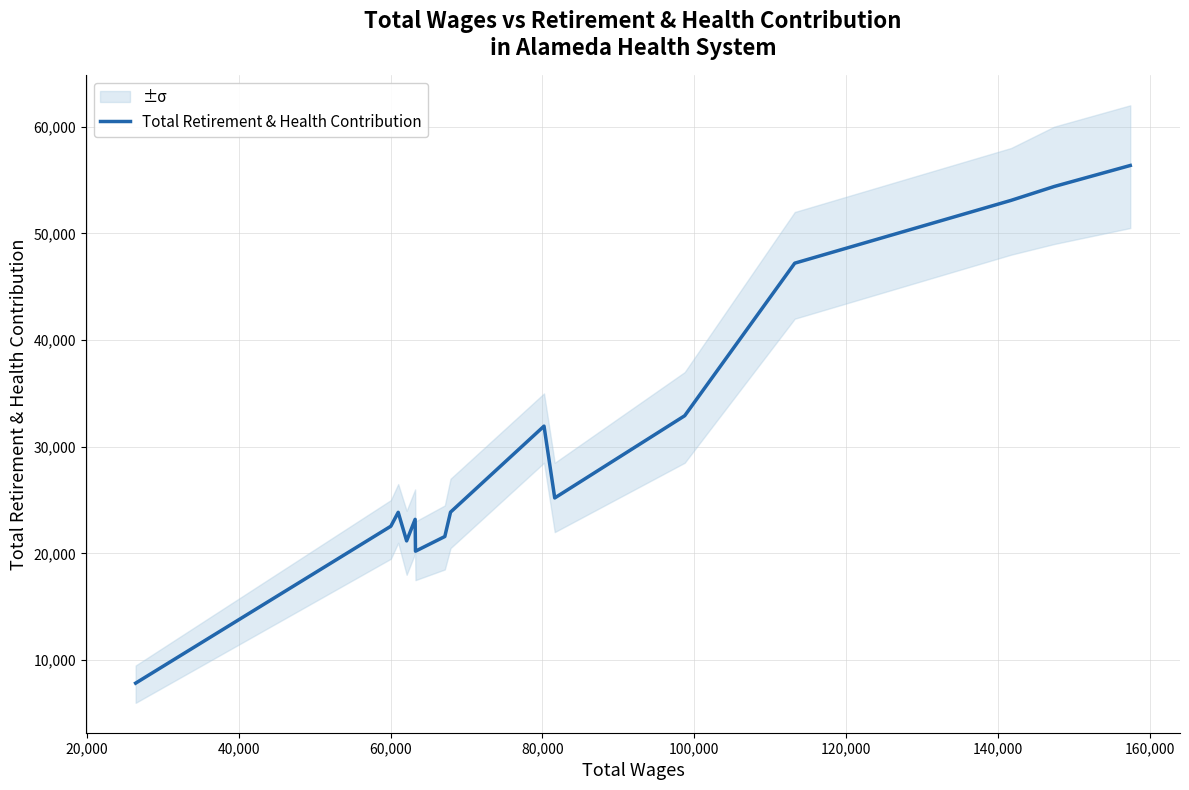

How many data points does each series have?

15